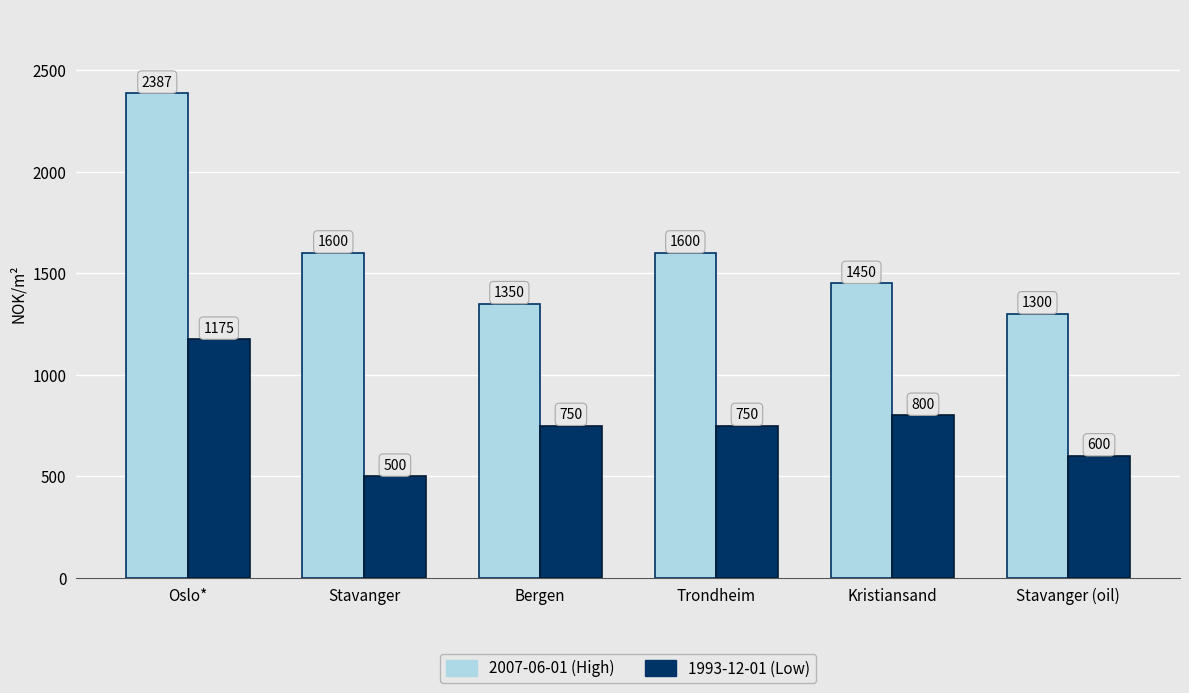

Read the 1993-12-01 (Low) value at Stavanger.

500.0